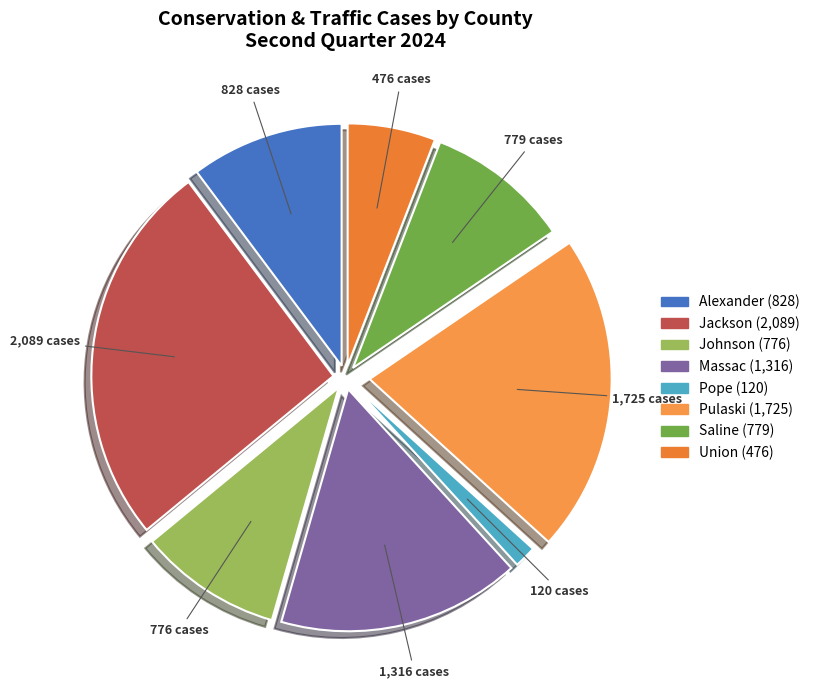

How many segments does this pie chart have?

8